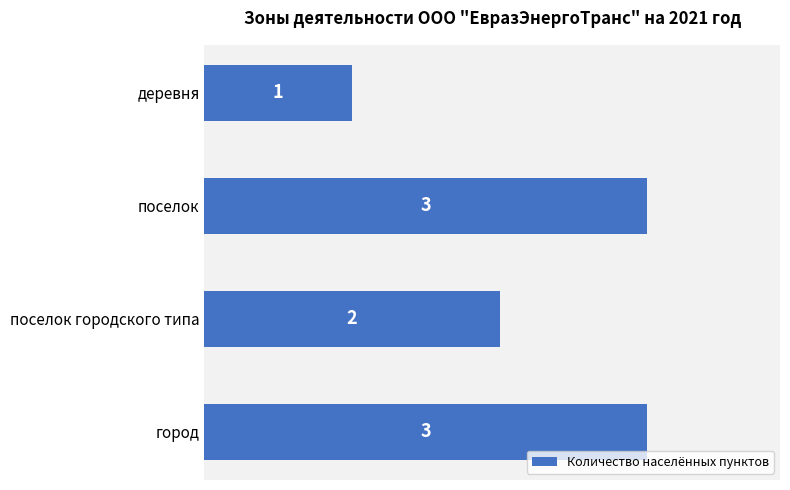

Between поселок городского типа and поселок, which is larger?

поселок